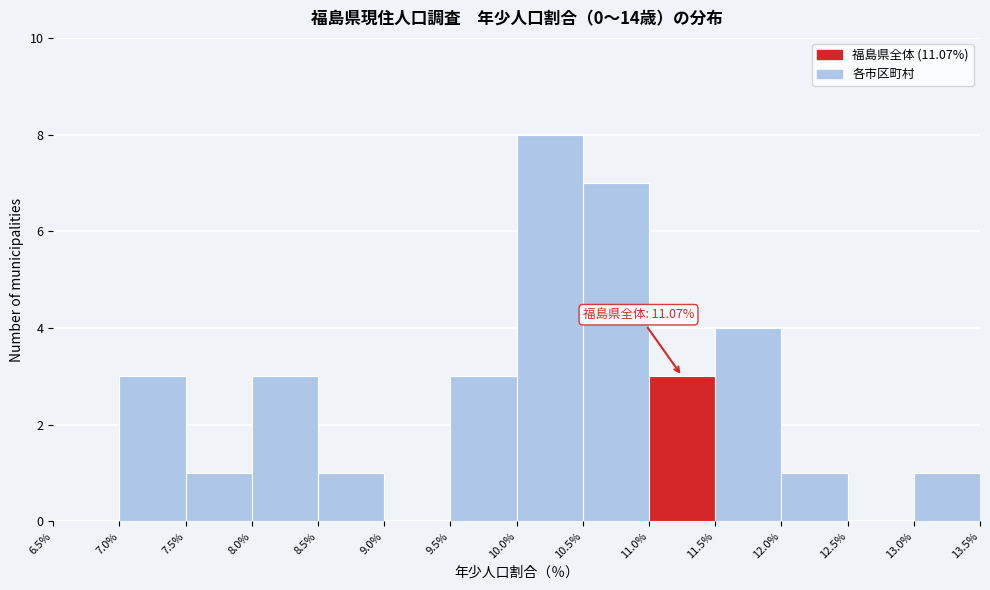

Over which range of the x-axis is the bar tallest?

10.0% to 10.5%